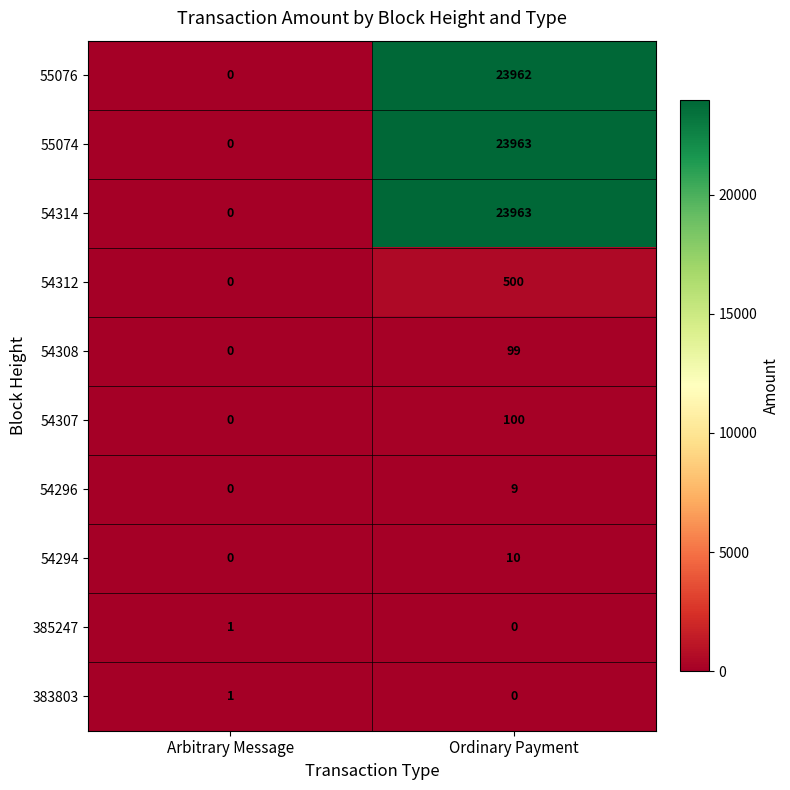

Is it true that 55074 equals -12528 at Arbitrary Message?

False